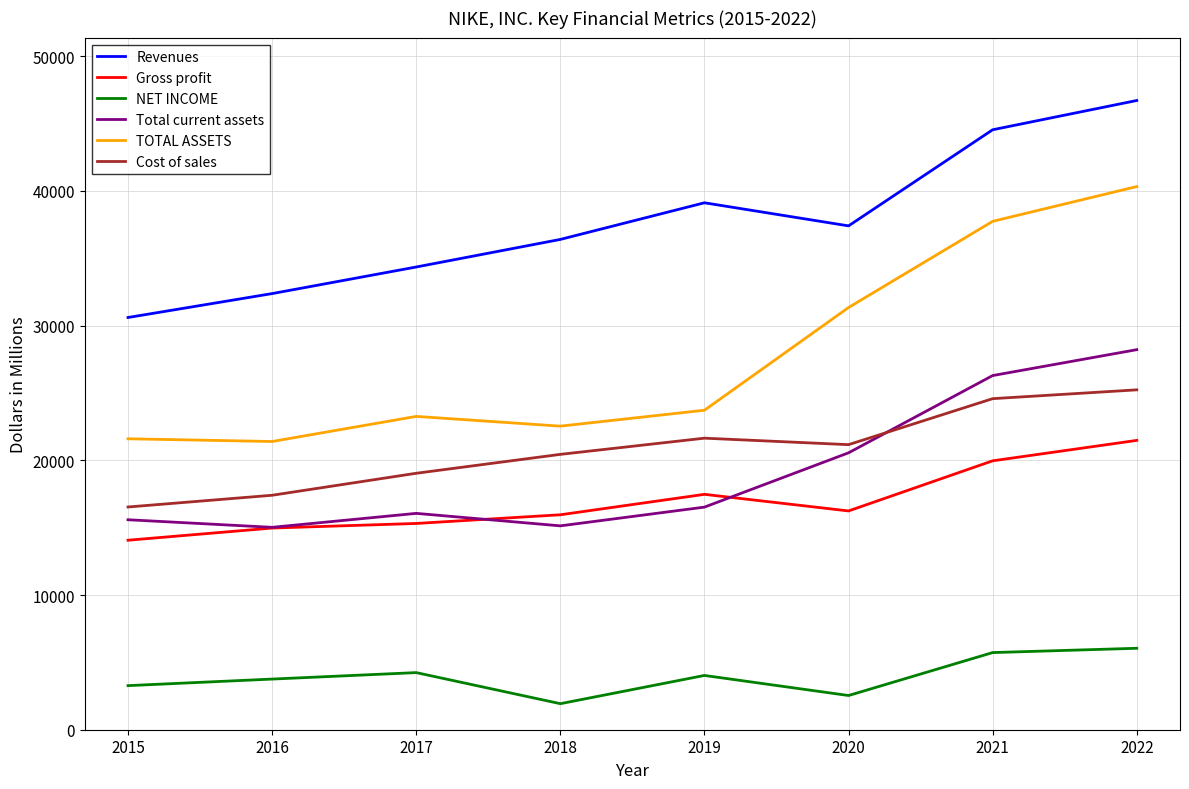

Rank the series by their maximum value, from highest to lowest.

Revenues, TOTAL ASSETS, Total current assets, Cost of sales, Gross profit, NET INCOME